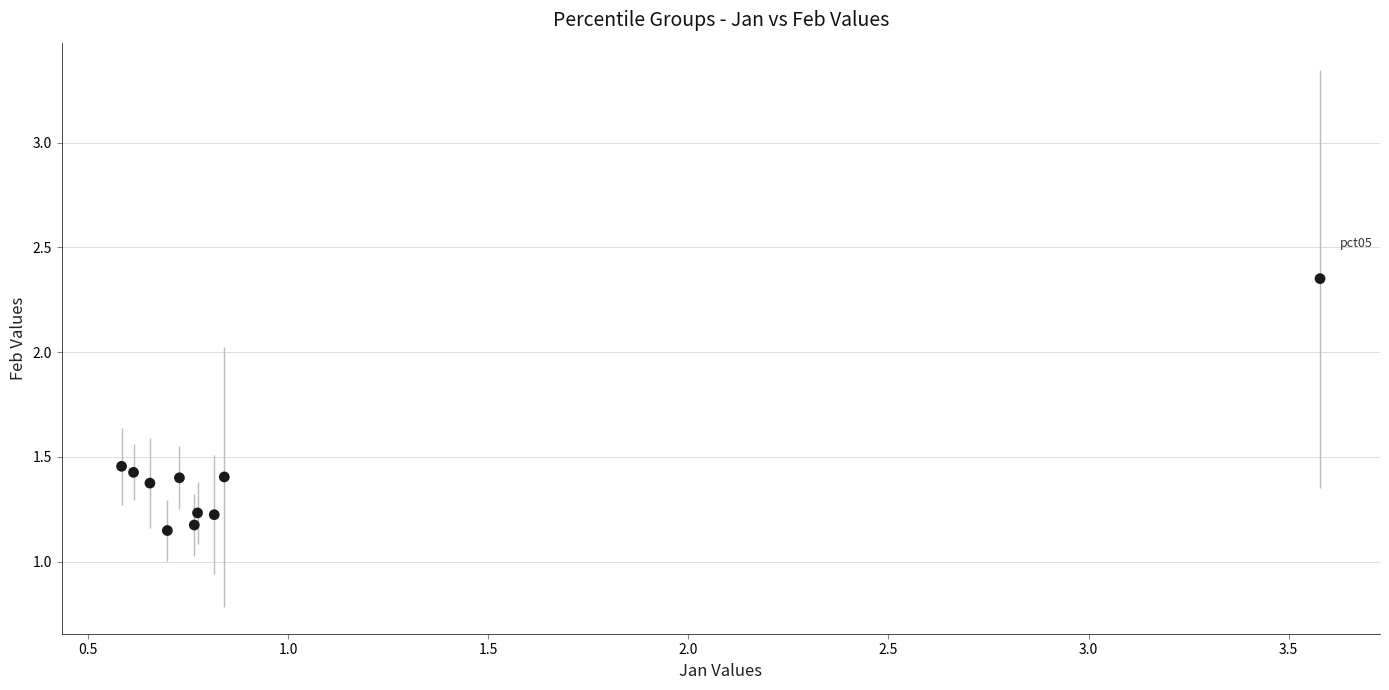

What is the average Y value?

1.4